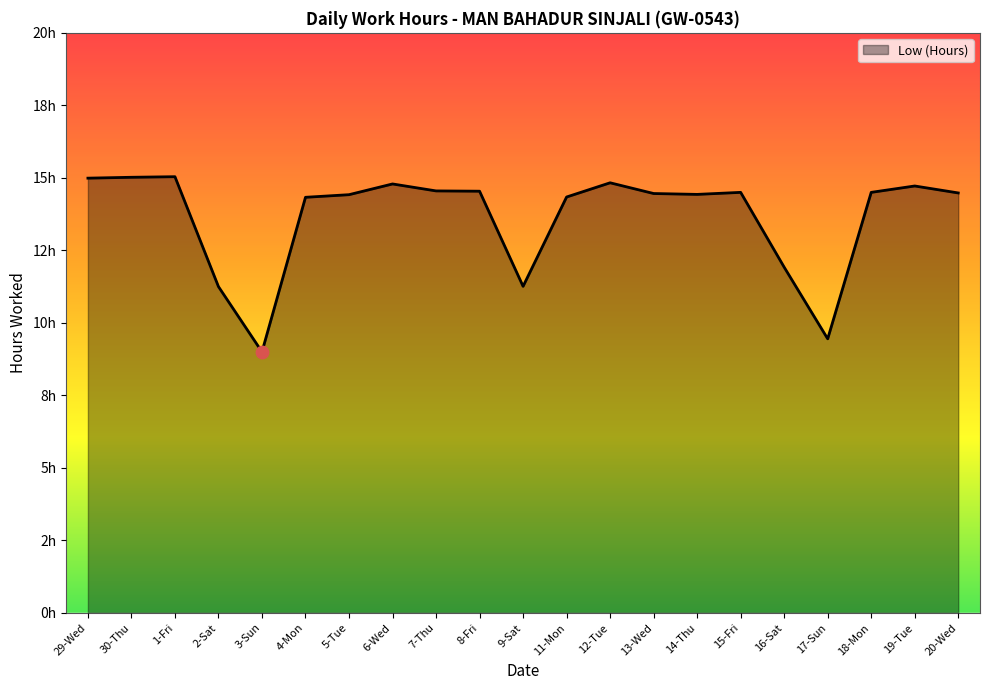

Approximately how many times larger is the value at 1-Fri compared to 13-Wed?

1.0